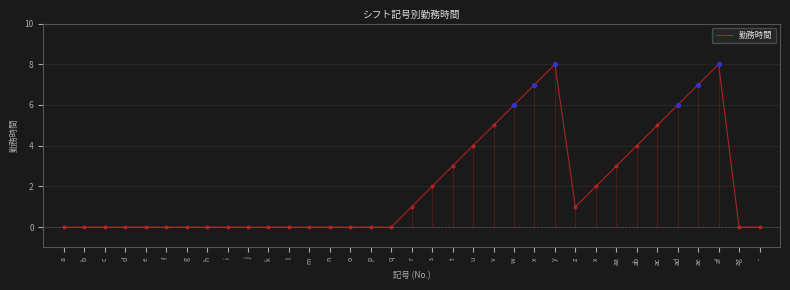

Between b and j, which is larger?

b